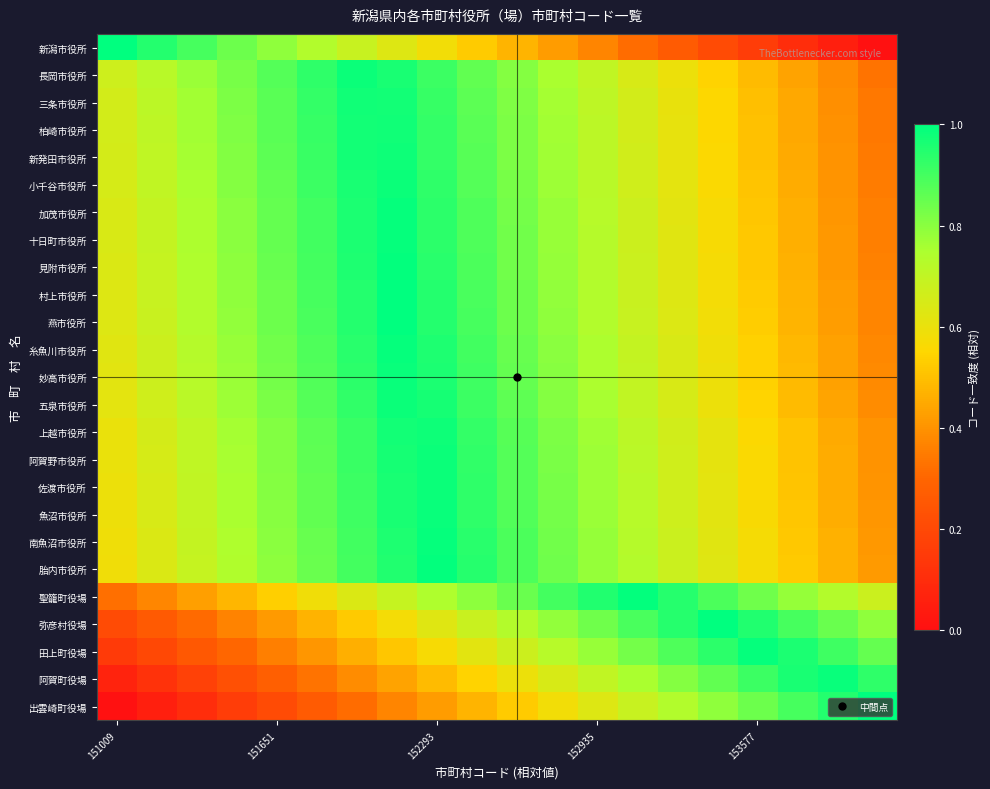

At which category does the chart reach its peak across all series?

151009